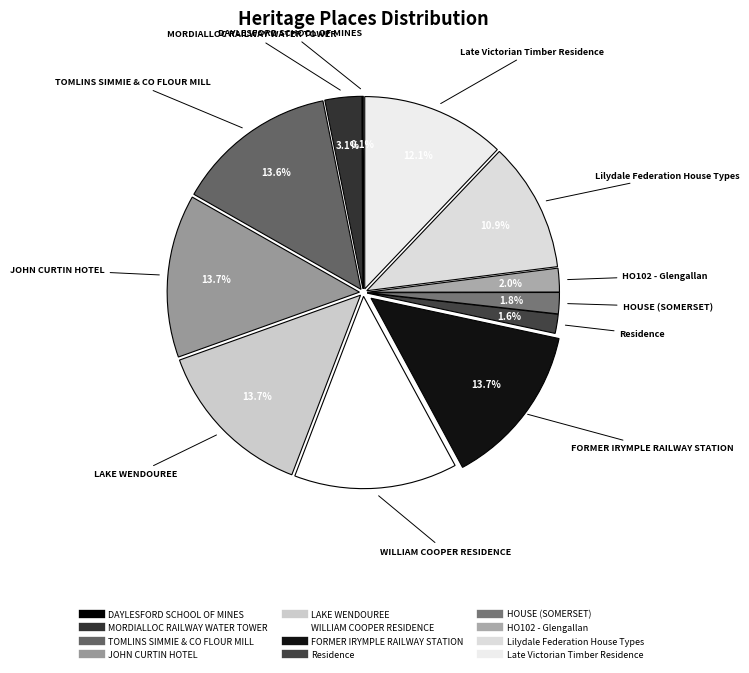

Between MORDIALLOC RAILWAY WATER TOWER and LAKE WENDOUREE, which is larger?

LAKE WENDOUREE